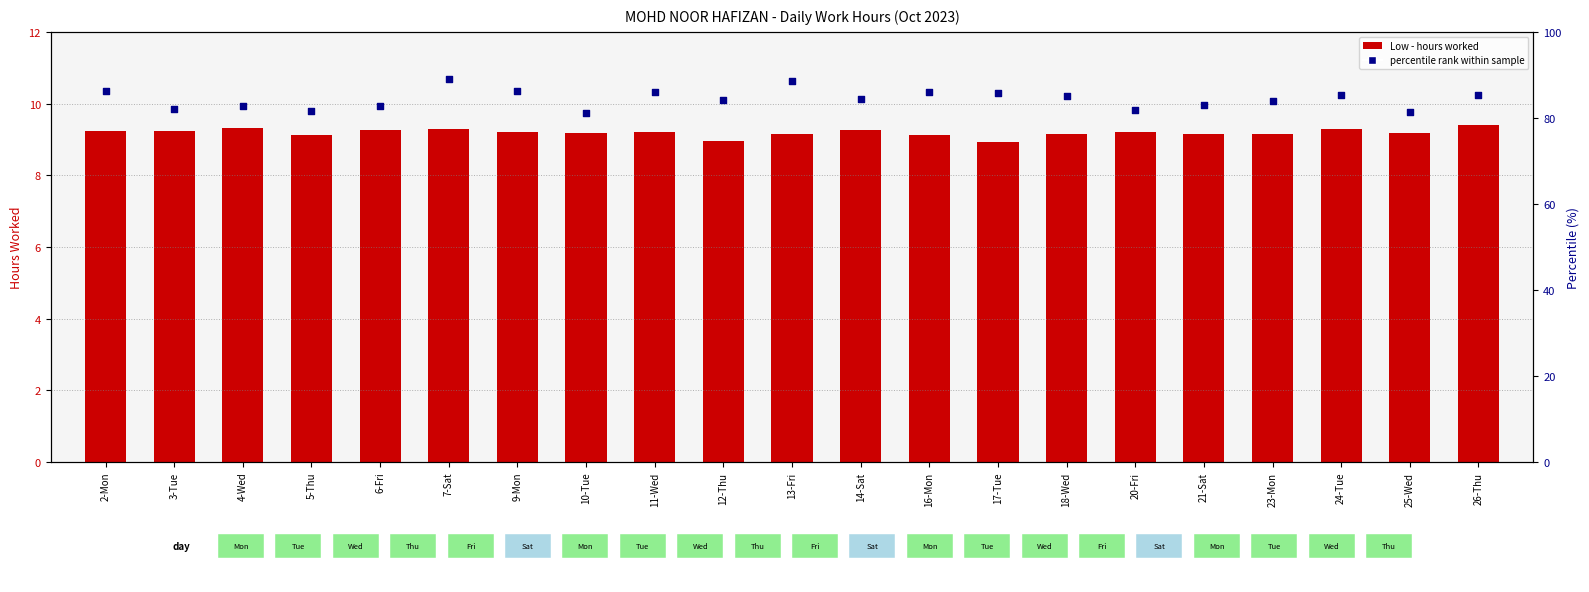

Which series contains the highest Y value?

percentile rank within sample